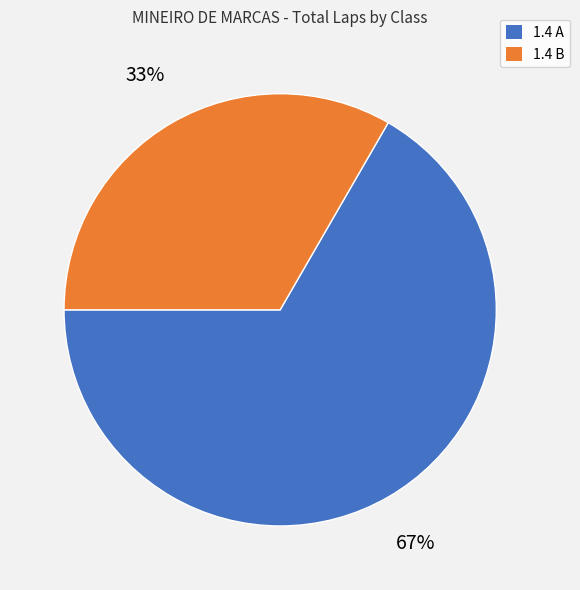

Is there a majority slice in this chart?

Yes